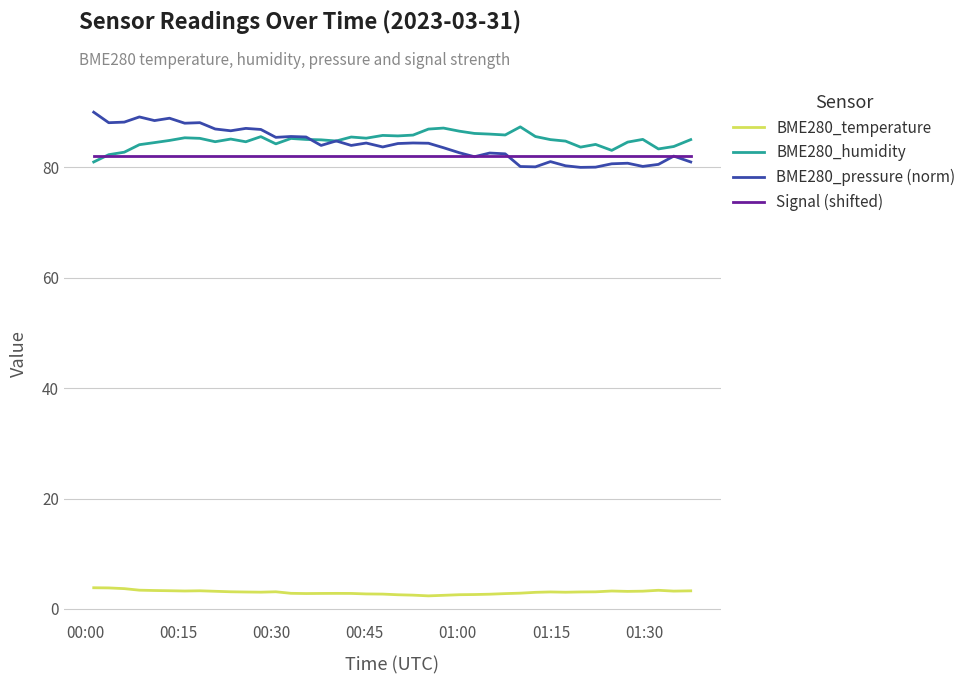

How many lines are shown in the chart?

4